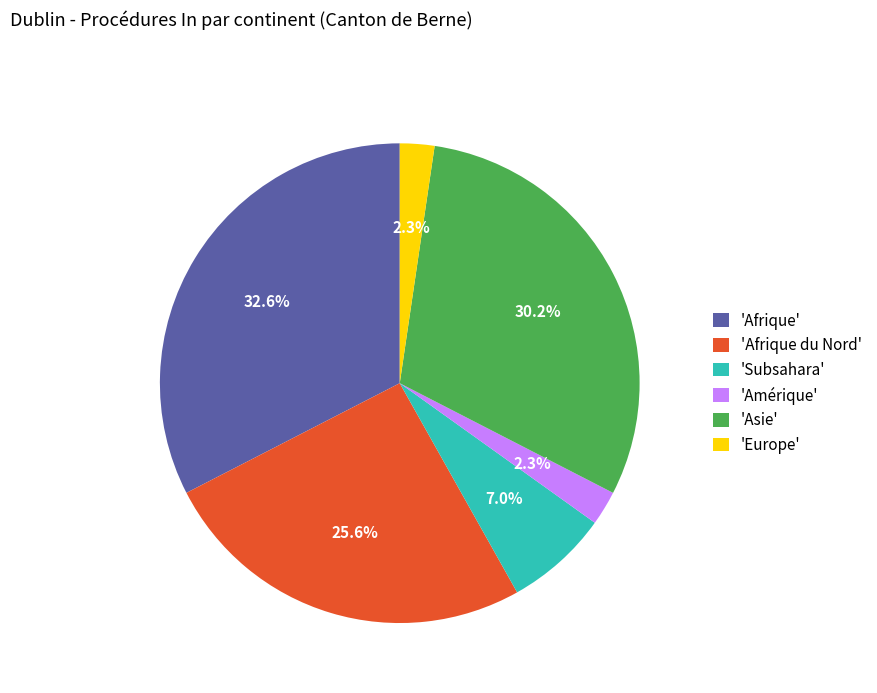

What is the ratio of the value at 'Afrique du Nord' to the value at 'Afrique'?

0.8